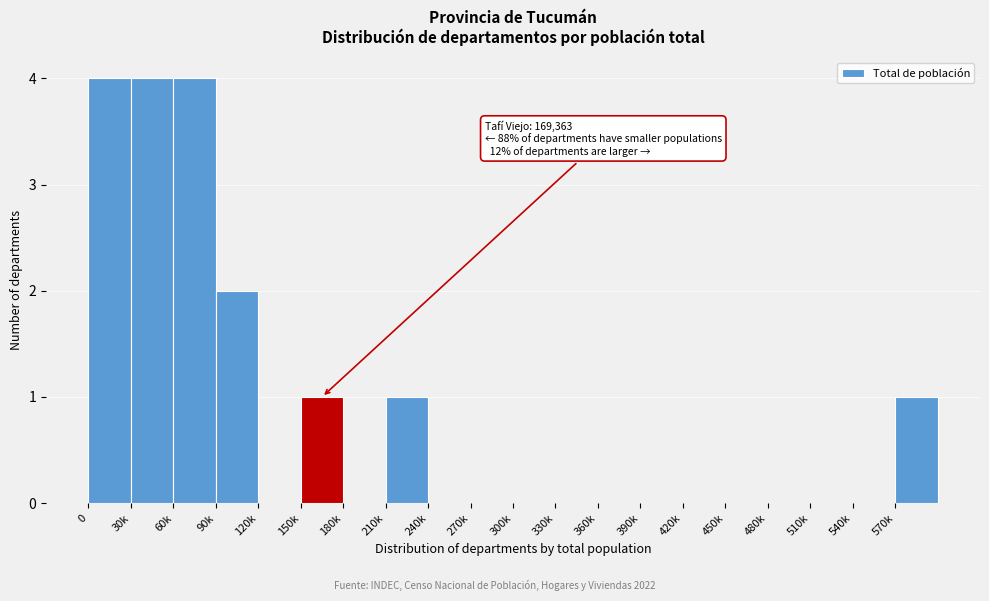

Reading left to right, extract all data points from this chart.

0=4	30k=4	60k=4	90k=2	120k=0	150k=1	180k=0	210k=1	240k=0	270k=0	300k=0	330k=0	360k=0	390k=0	420k=0	450k=0	480k=0	510k=0	540k=0	570k=1